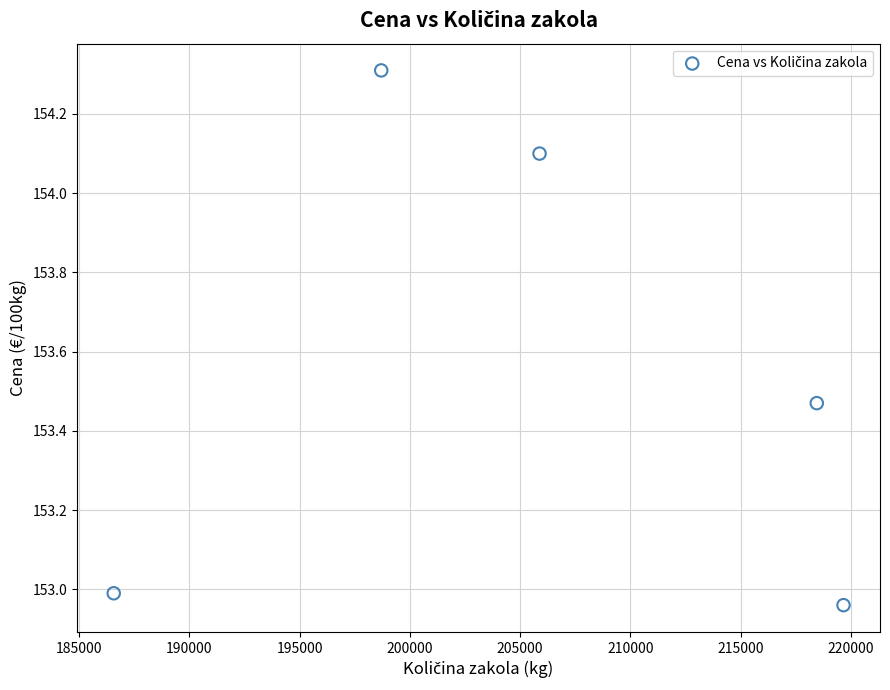

What is the range of X values (max minus min)?

33106.0